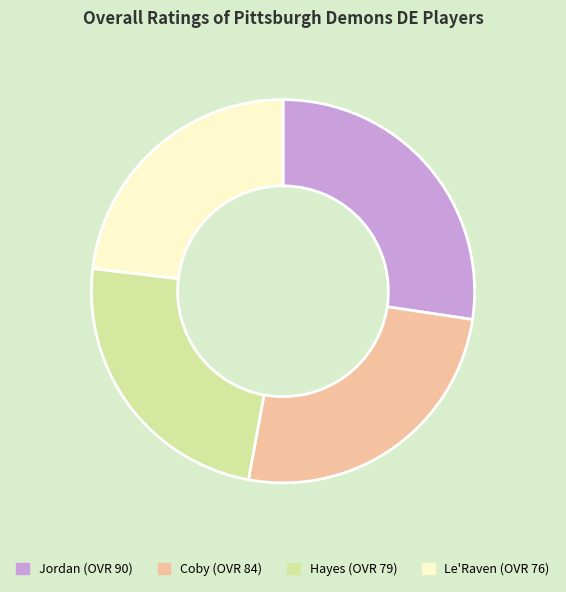

Rank the categories by value from lowest to highest.

Le'Raven, Hayes, Coby, Jordan